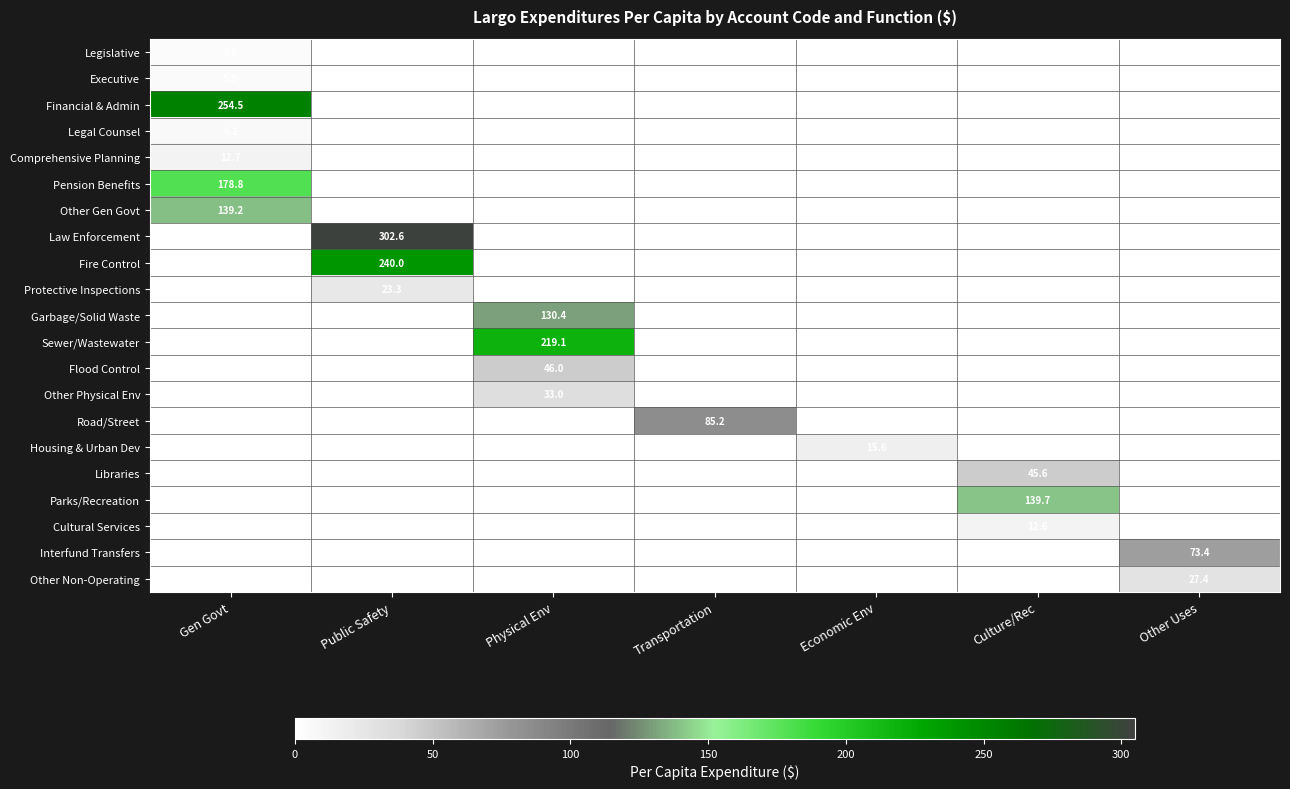

Is it true that Financial & Admin equals 74.3 at Gen Govt?

False